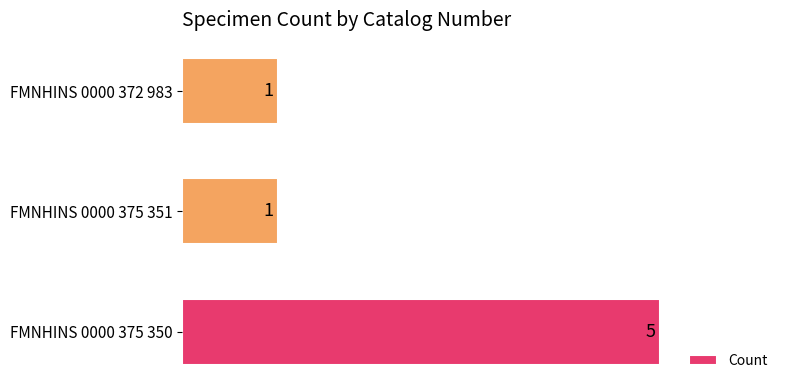

Between FMNHINS 0000 375 350 and FMNHINS 0000 372 983, which is larger?

FMNHINS 0000 375 350